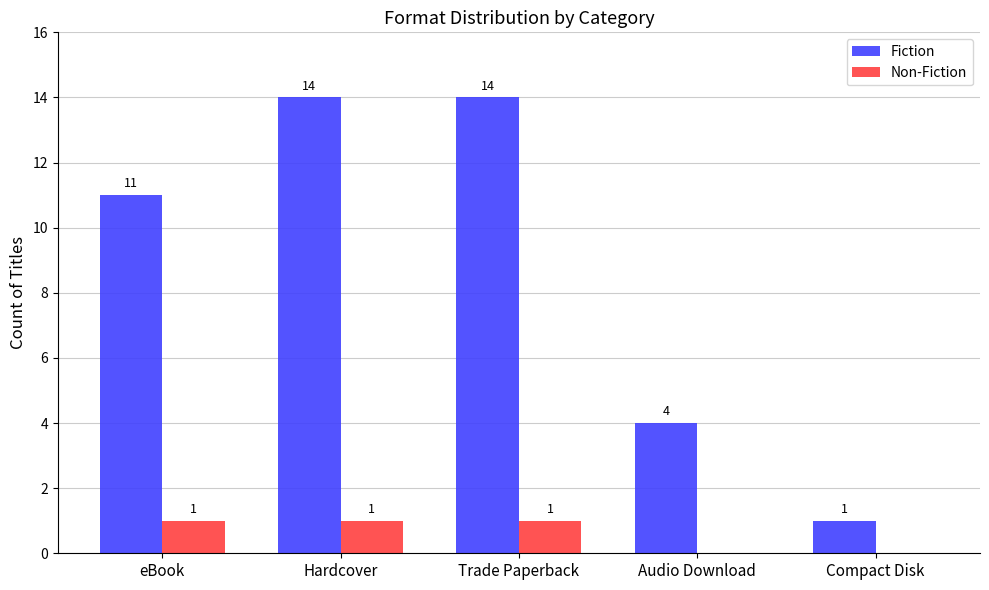

Which series has the largest total across all categories?

Fiction